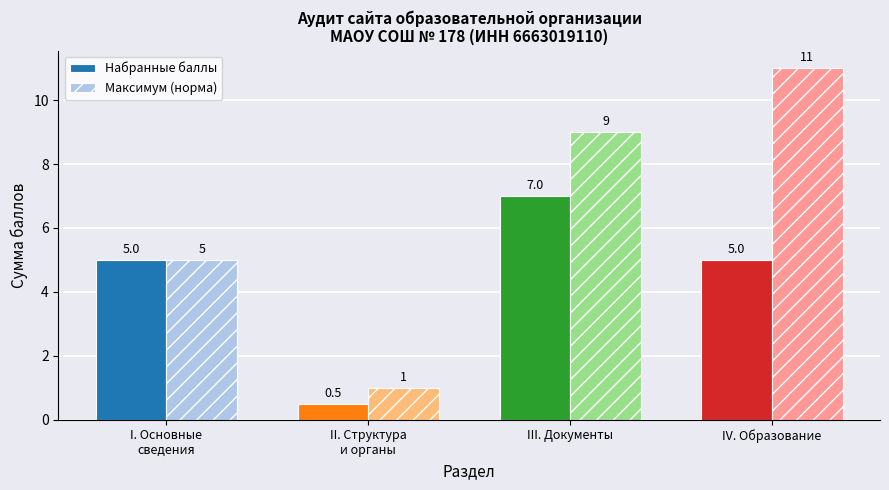

Count the number of categories in the chart.

4